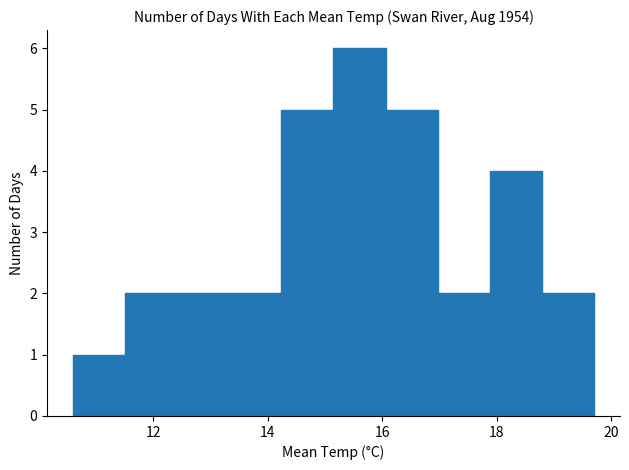

How tall is the bar that spans 15.2 to 16.0 on the x-axis? Neither the bar edges nor the heights are printed on the chart, so give them approximately, as read against the axes.

6